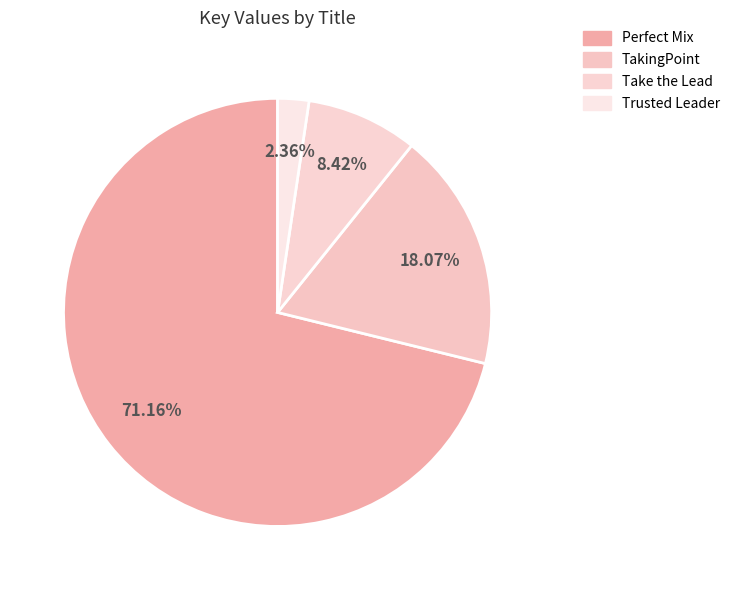

To the nearest percent, what portion does TakingPoint represent?

18%